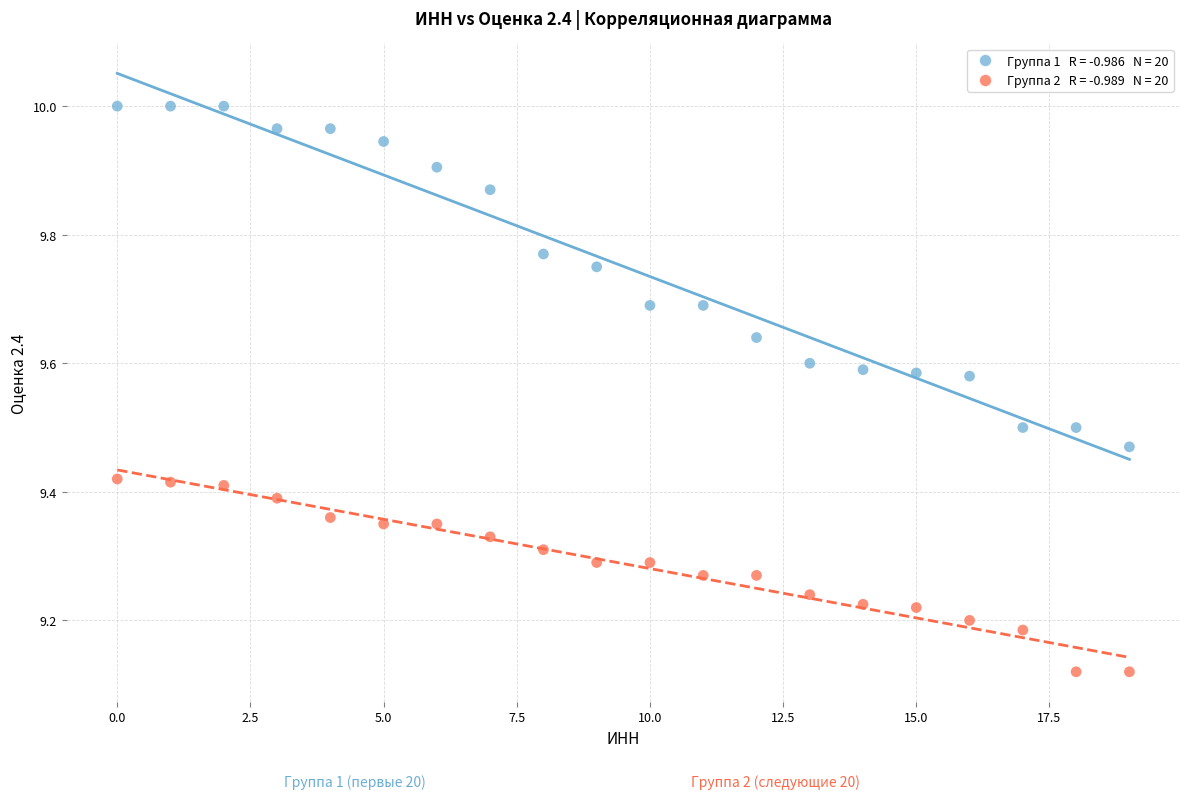

Across all data points, what is the range of Y values (max minus min)?

0.9